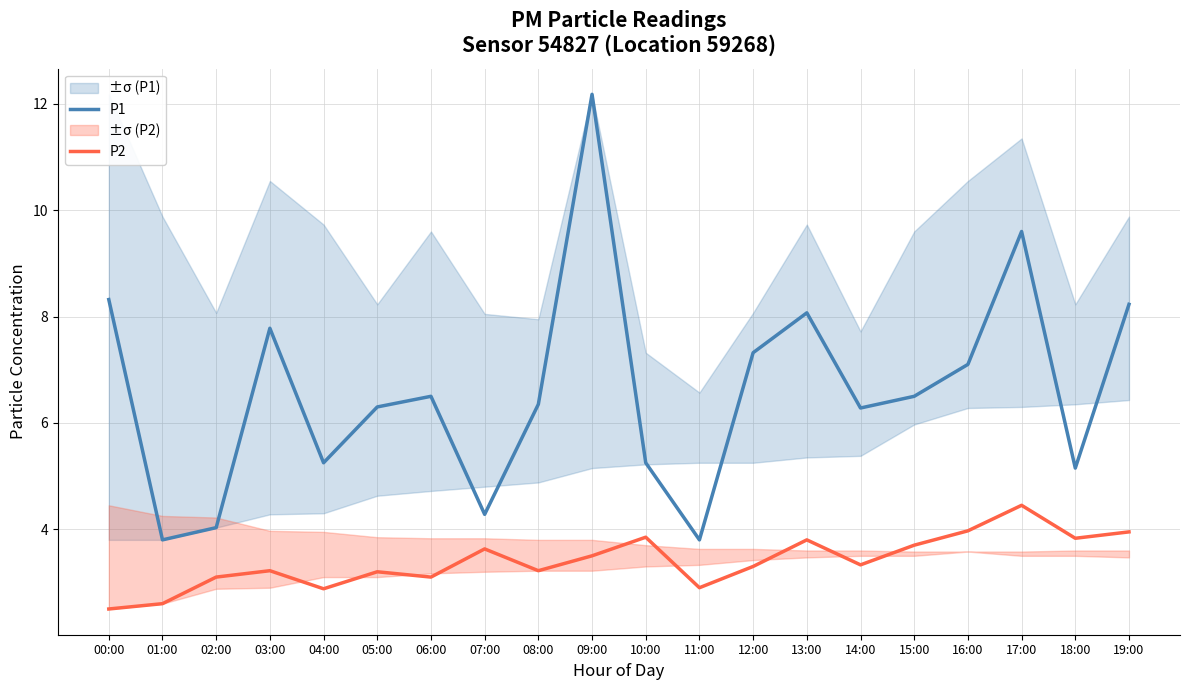

Between 09:00 and 16:00, which series saw the biggest shift?

P1